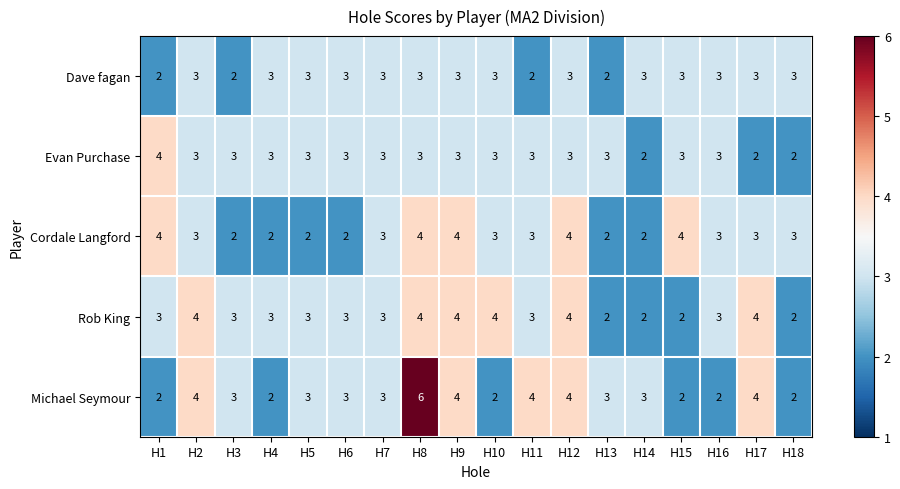

What is the total value across all series at H9?

18